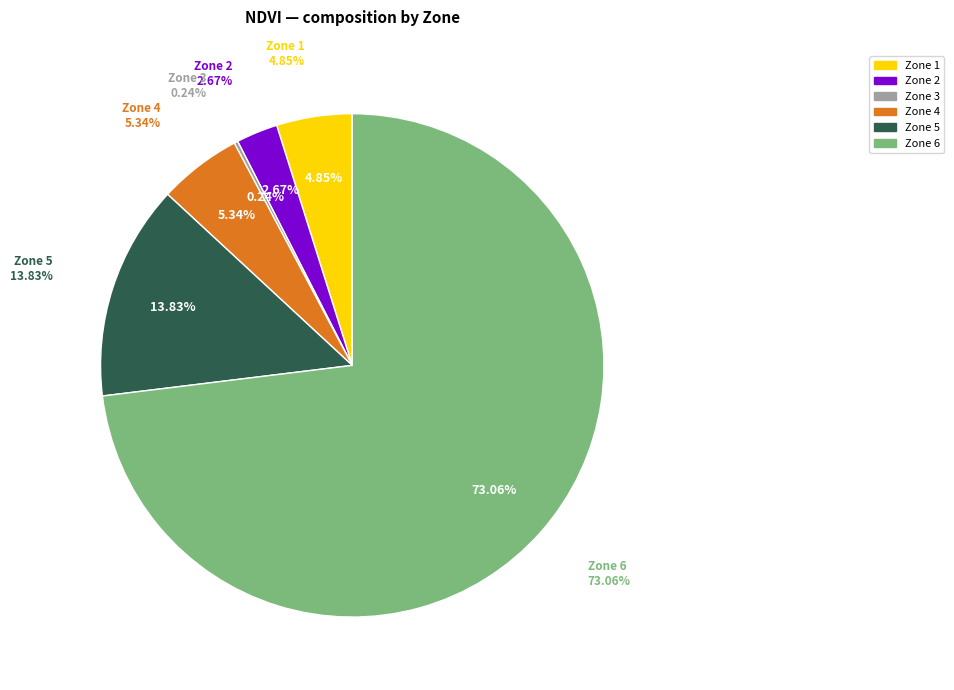

How many segments does this pie chart have?

6